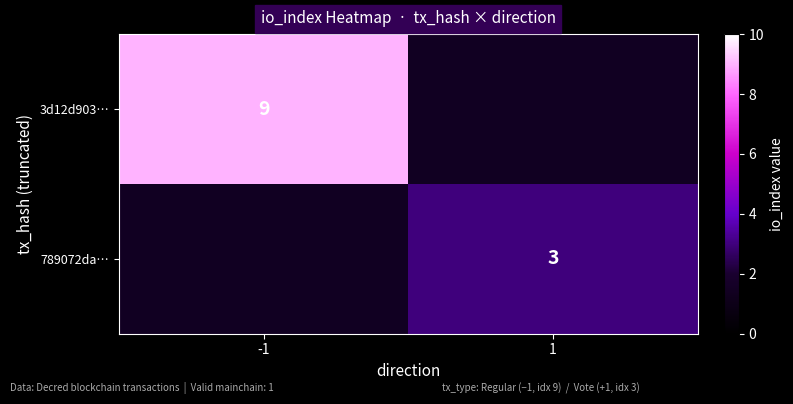

The 3d12d903… series shows 14 at -1. True or false?

False